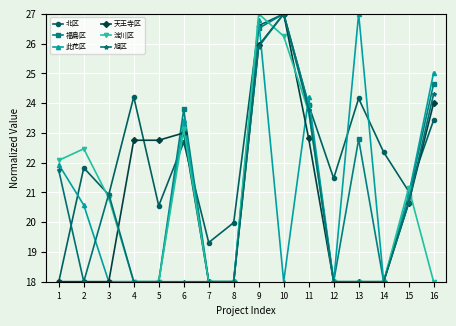

What is the average value of the 旭区 series?

20.4